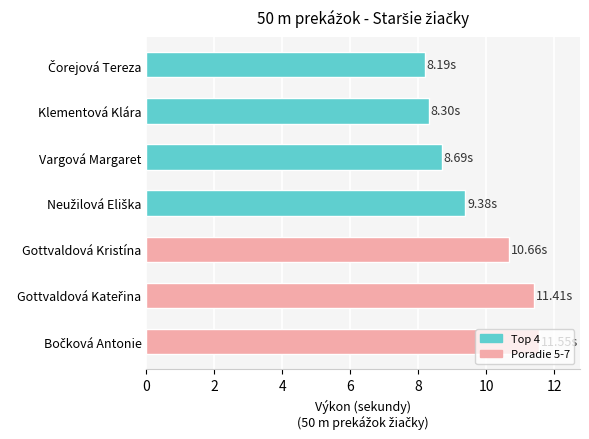

What is the difference between the maximum and minimum values?

3.4